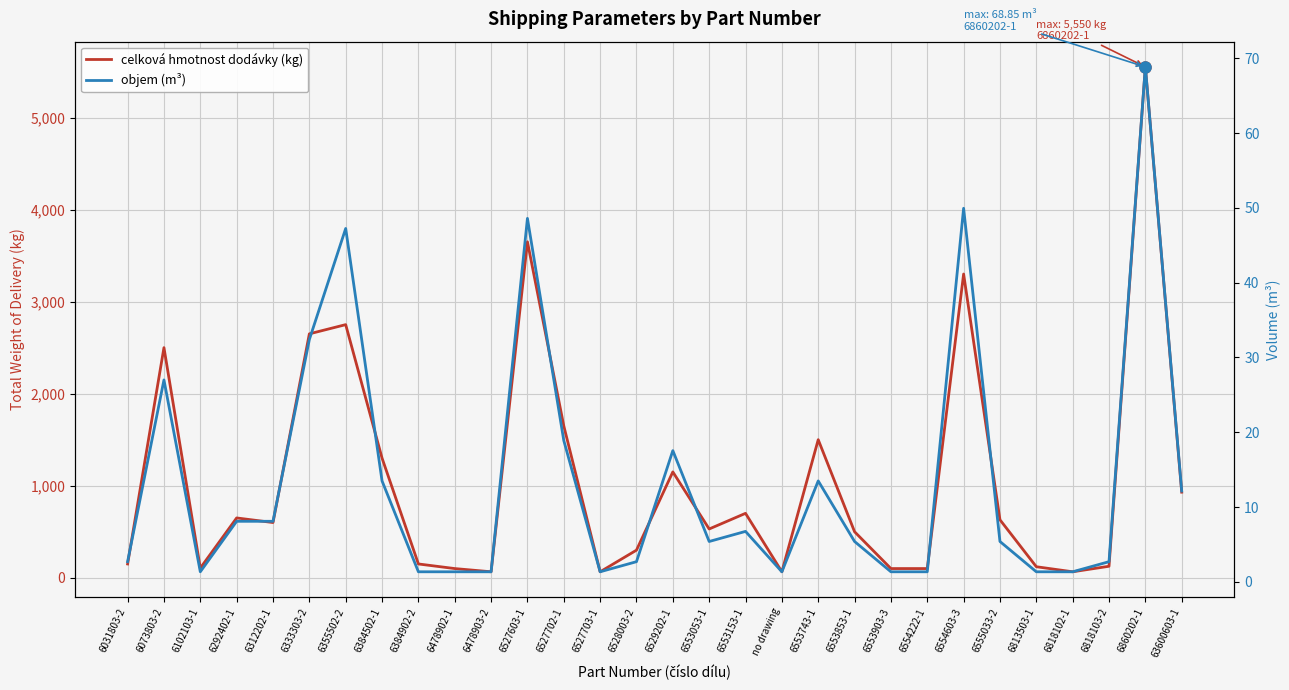

Reading left to right, extract all data points from this chart.

celková hmotnost dodávky (kg): 6031803-2=150.0	6073803-2=2500.0	6102103-1=105.0	6292402-1=650.0	6312202-1=600.0	6333303-2=2650.0	6355502-2=2750.0	6384502-1=1300.0	6384902-2=150.0	6478902-1=100.0	6478903-2=65.0	6527603-1=3650.0	6527702-1=1650.0	6527703-1=65.0	6528003-2=300.0	6529202-1=1150.0	6553053-1=530.0	6553153-1=700.0	no drawing=65.0	6553743-1=1500.0	6553853-1=500.0	6553903-3=100.0	6554222-1=100.0	6554603-3=3300.0	6555033-2=630.0	6813503-1=120.0	6818102-1=65.0	6818103-2=125.0	6860202-1=5550.0	63600603-1=930.0
objem (m³): 6031803-2=2.7	6073803-2=27.0	6102103-1=1.4	6292402-1=8.1	6312202-1=8.1	6333303-2=32.4	6355502-2=47.2	6384502-1=13.5	6384902-2=1.4	6478902-1=1.4	6478903-2=1.4	6527603-1=48.6	6527702-1=18.9	6527703-1=1.4	6528003-2=2.7	6529202-1=17.6	6553053-1=5.4	6553153-1=6.8	no drawing=1.4	6553743-1=13.5	6553853-1=5.4	6553903-3=1.4	6554222-1=1.4	6554603-3=50.0	6555033-2=5.4	6813503-1=1.4	6818102-1=1.4	6818103-2=2.7	6860202-1=68.8	63600603-1=12.2